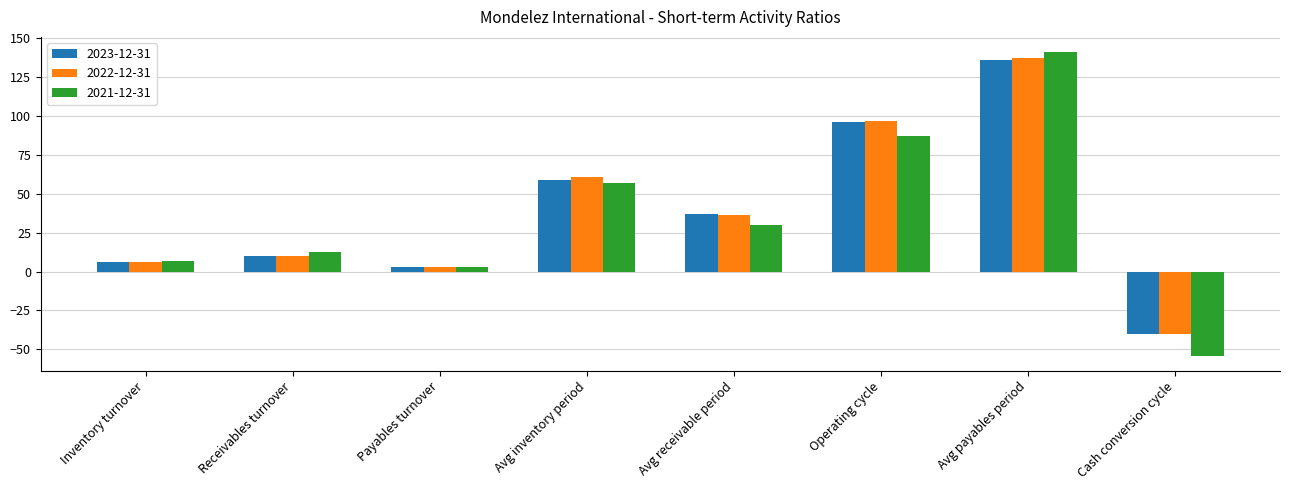

Reading left to right, list all the values displayed in this chart.

2023-12-31: Inventory turnover=6.2	Receivables turnover=9.9	Payables turnover=2.7	Avg inventory period=59.0	Avg receivable period=37.0	Operating cycle=96.0	Avg payables period=136.0	Cash conversion cycle=-40.0
2022-12-31: Inventory turnover=6.0	Receivables turnover=10.2	Payables turnover=2.7	Avg inventory period=61.0	Avg receivable period=36.0	Operating cycle=97.0	Avg payables period=137.0	Cash conversion cycle=-40.0
2021-12-31: Inventory turnover=6.5	Receivables turnover=12.3	Payables turnover=2.6	Avg inventory period=57.0	Avg receivable period=30.0	Operating cycle=87.0	Avg payables period=141.0	Cash conversion cycle=-54.0